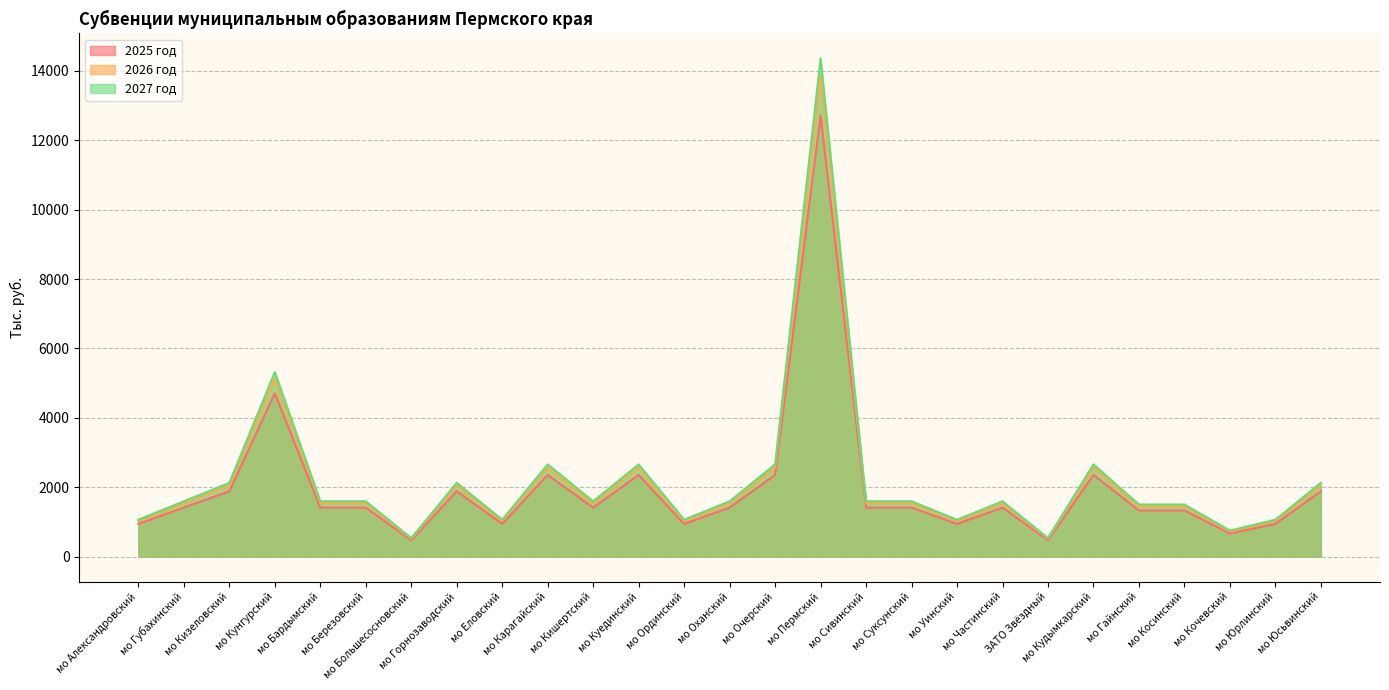

What is the difference between the maximum and second lowest values in the 2027 год series?

13827.2